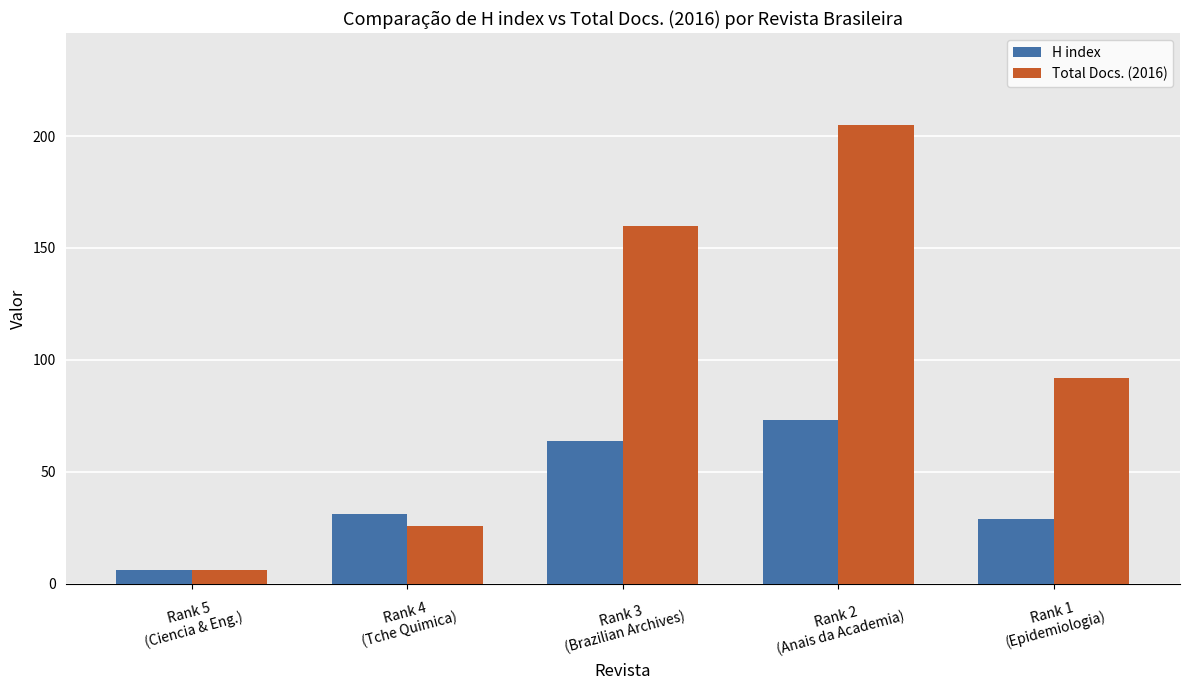

Is it true that H index equals 6 at Rank 5
(Ciencia & Eng.)?

True